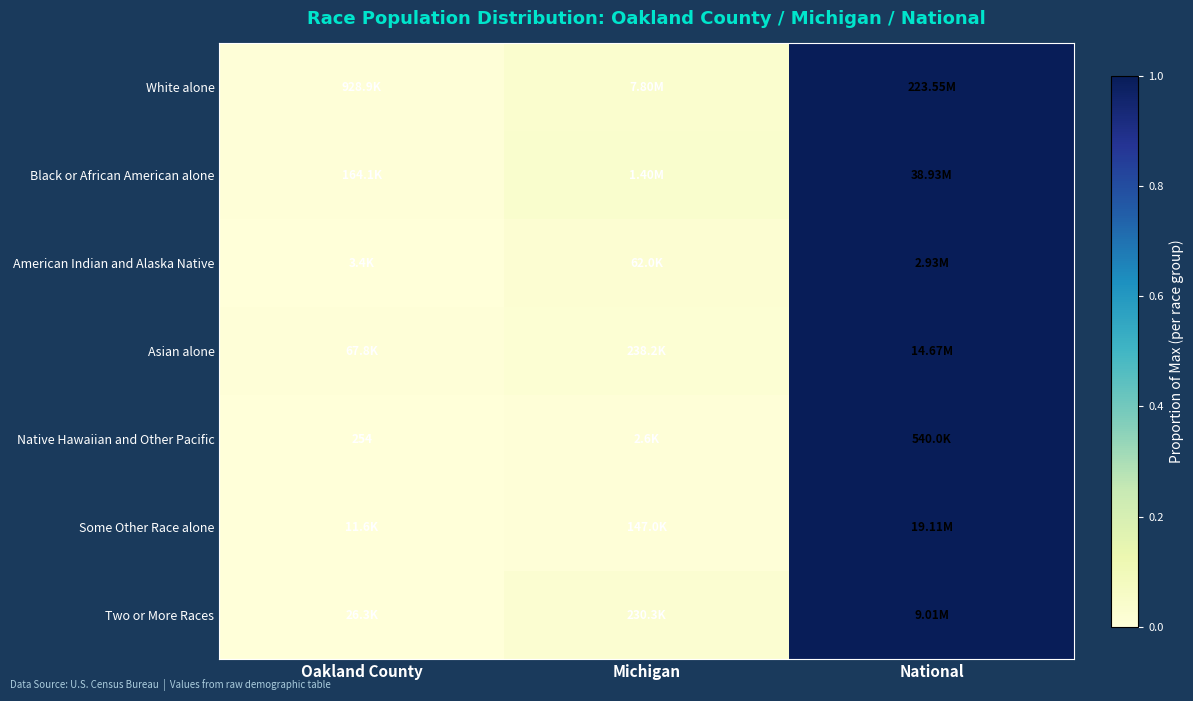

Is it true that Black or African American alone equals 1.5 at National?

False